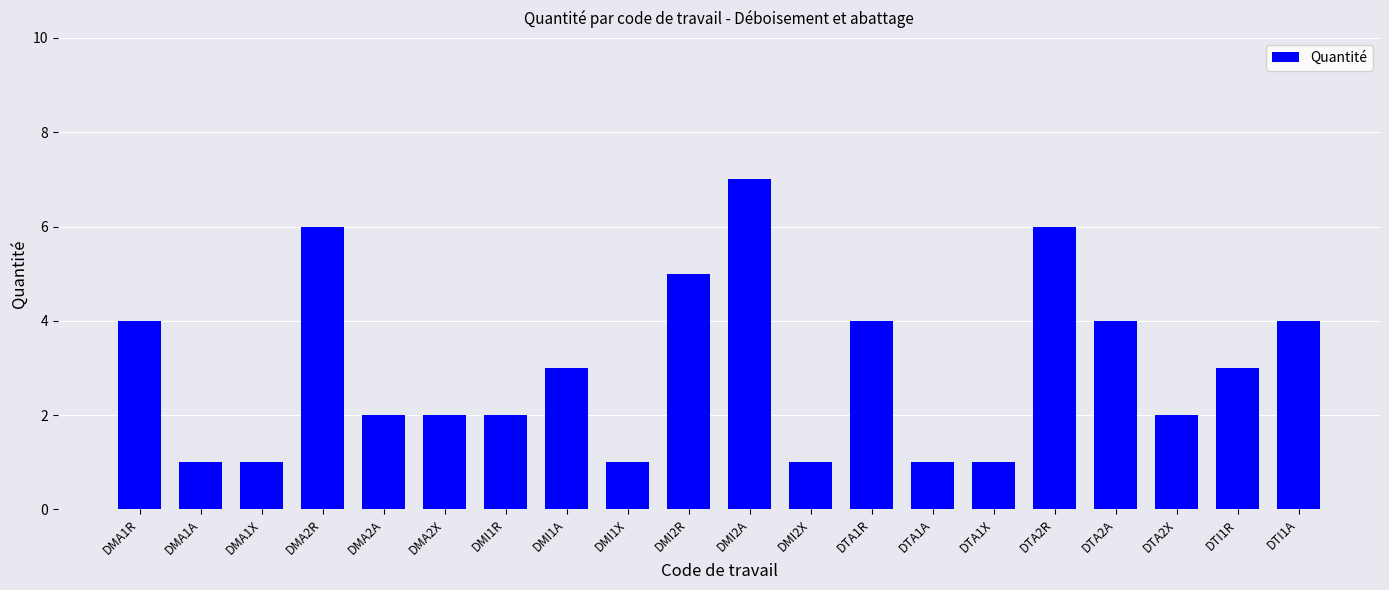

How many values are between 1 and 4?

16